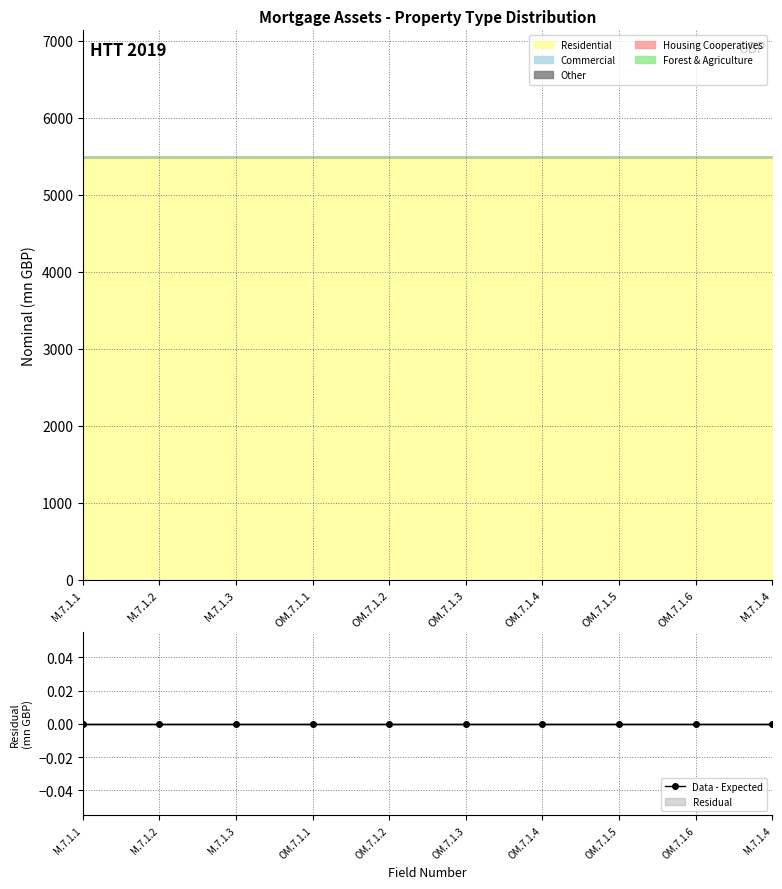

How many series are shown in this chart?

5